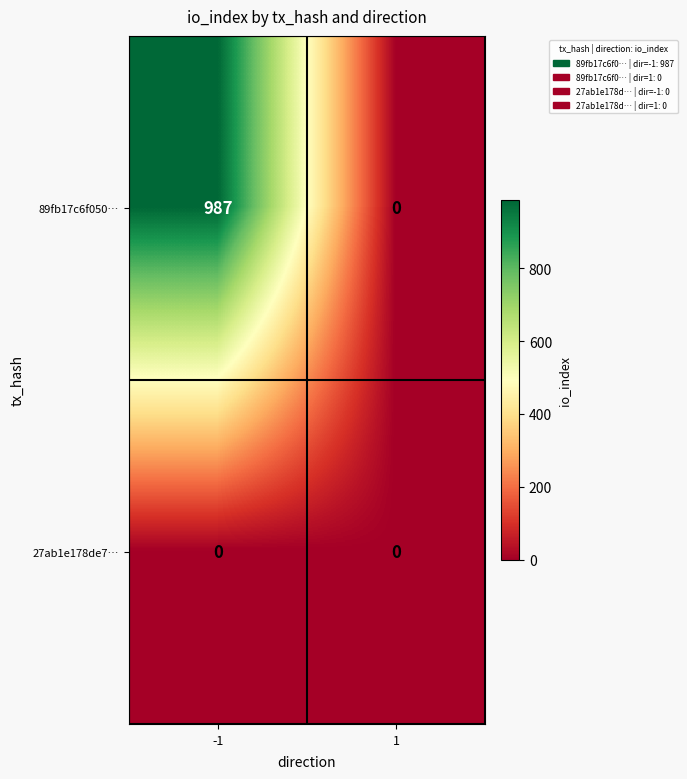

Rank the series by their maximum value, from lowest to highest.

27ab1e178de7…, 89fb17c6f050…